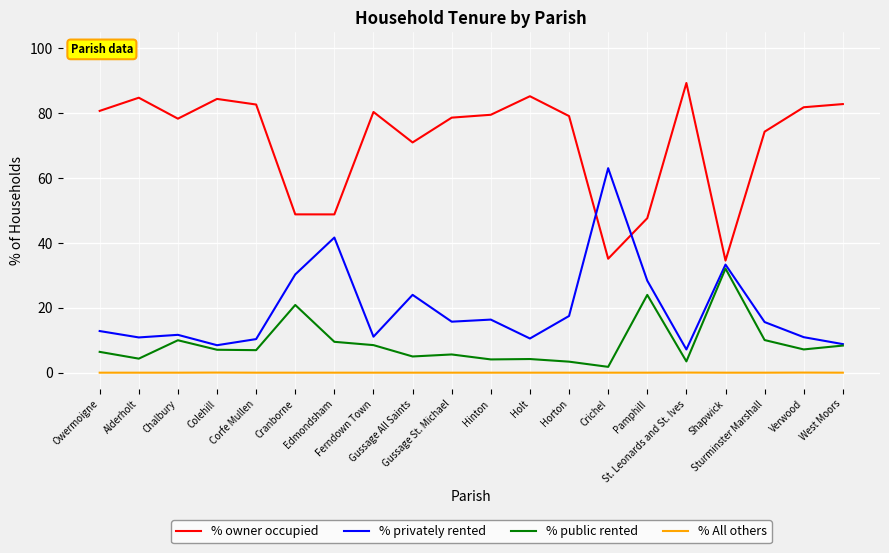

Which series has the largest total across all categories?

% owner occupied